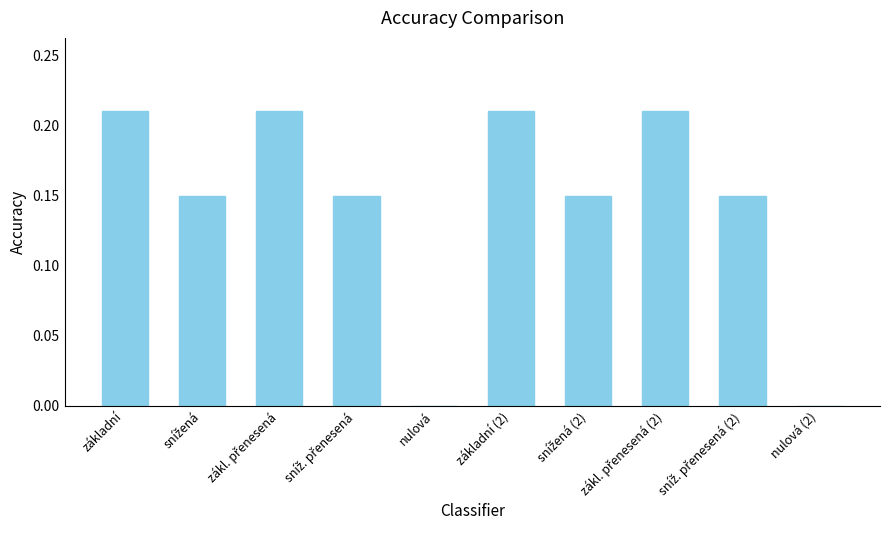

What is the sum of all values?

1.4